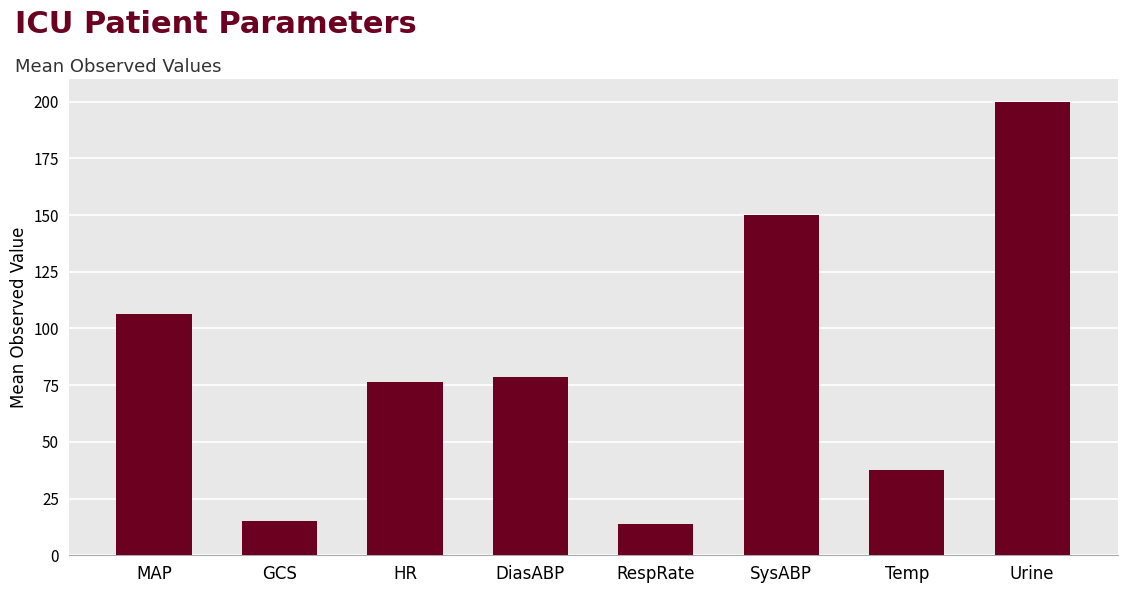

Reading right to left, extract all data points from this chart.

200.0	37.4	150.0	13.6	78.5	76.3	15.0	106.2